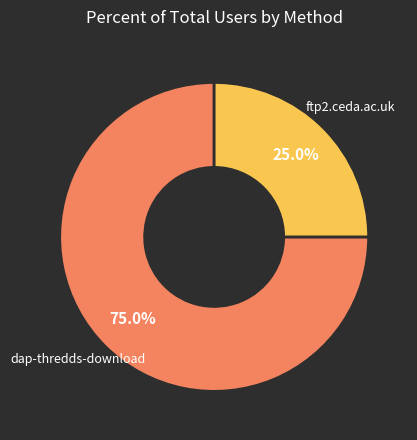

How many segments does this pie chart have?

2